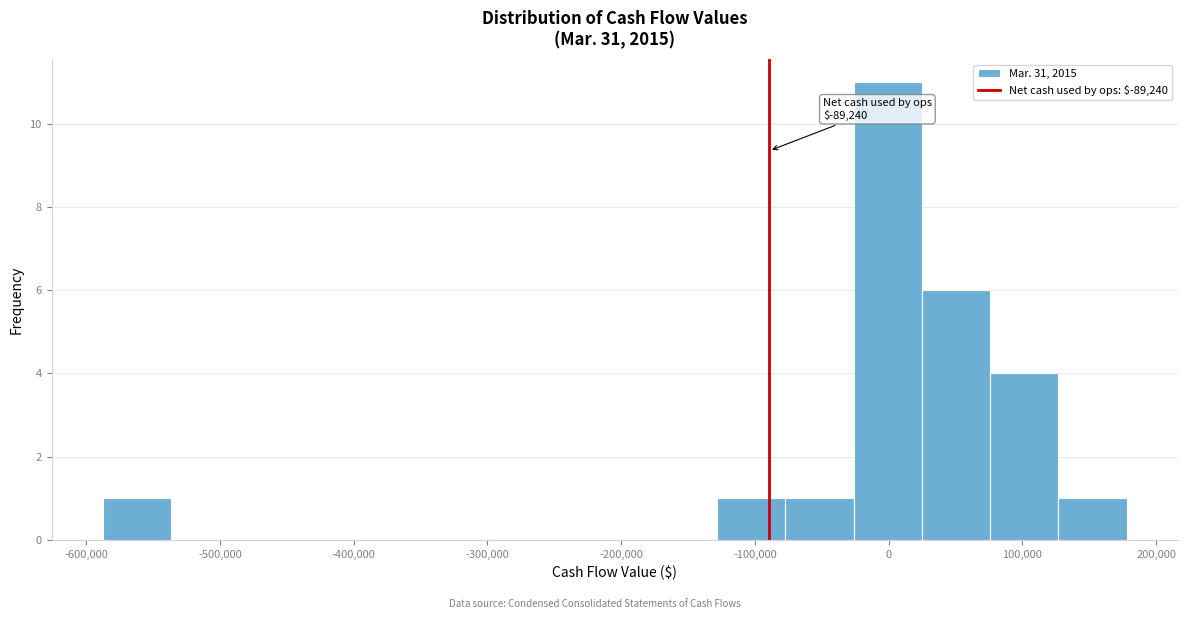

Over which range of the x-axis is the bar tallest?

-30000 to 20000